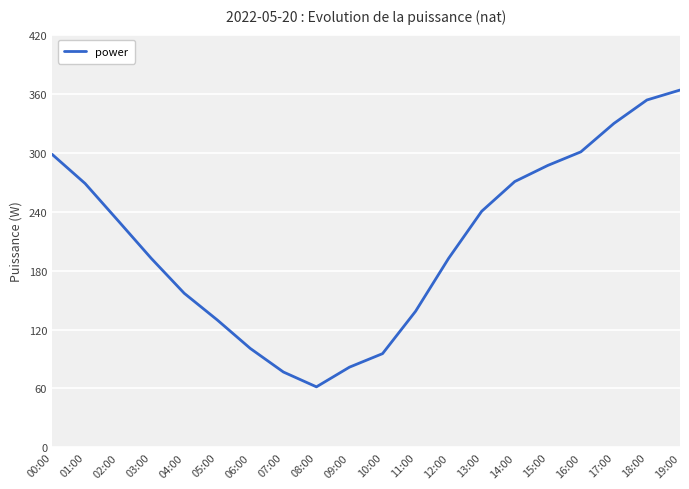

True or false: the data shows 240.3 at 13:00.

True